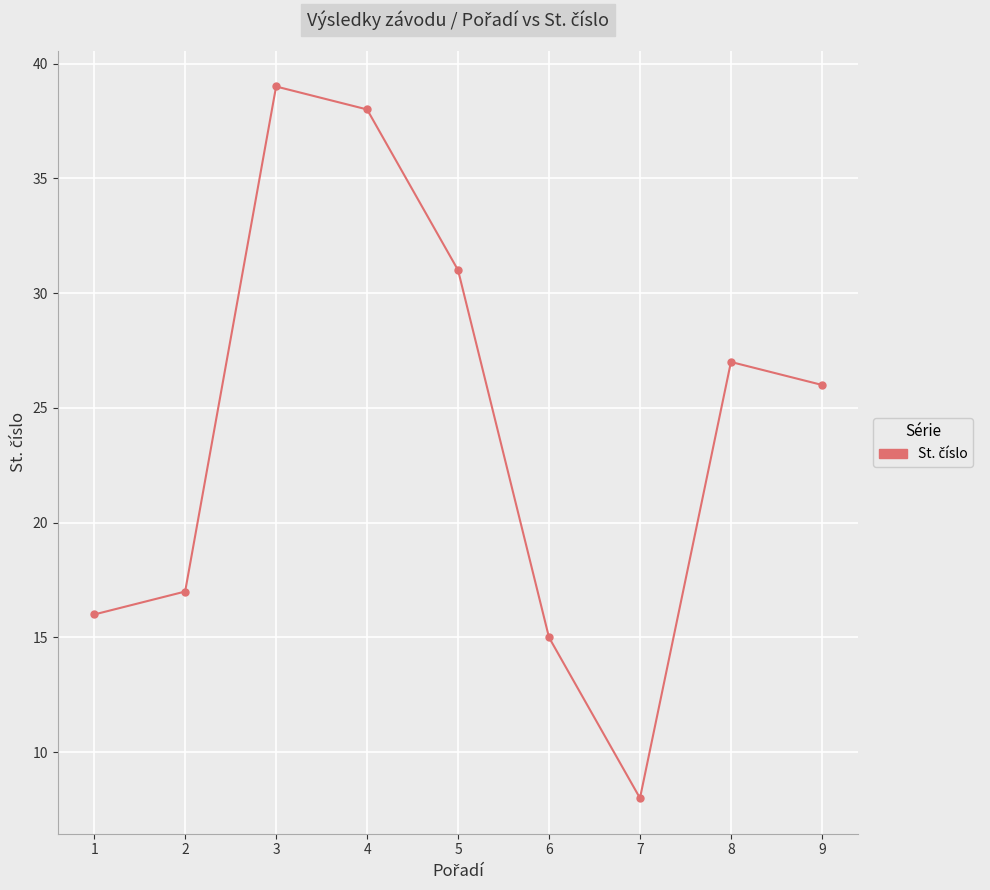

What is the difference between the values at 6 and 3?

24